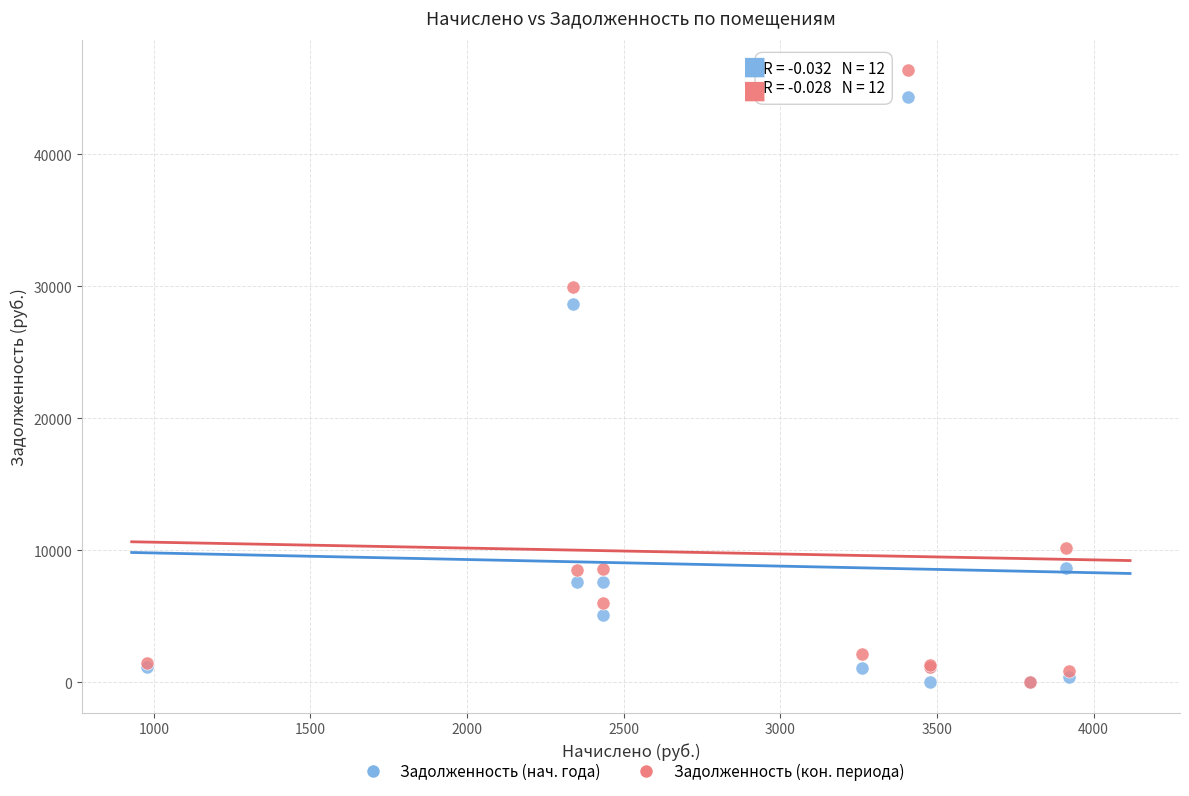

In the Задолженность (кон. периода) series, what Y value is closest to 23184?

29978.8